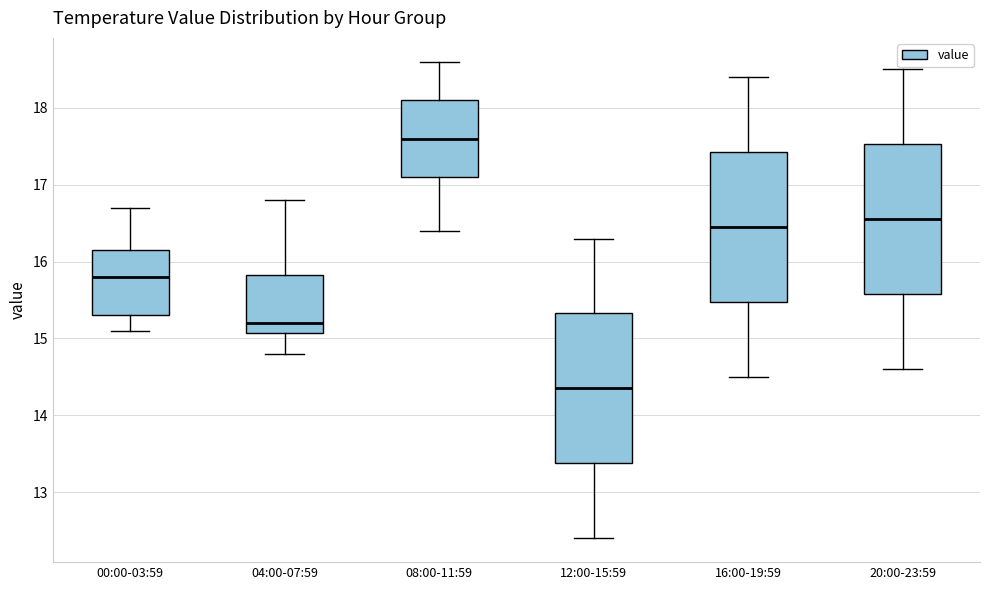

Reading left to right, read every box against the y-axis: the position of its median line, the range the box covers, and the ends of its whiskers. The values are not printed on the chart, so give them approximately, as read against the axis.

00:00-03:59: median 15.8, box 15.3 to 16.2, whiskers 15.1 to 16.7
04:00-07:59: median 15.2, box 15.1 to 15.8, whiskers 14.8 to 16.8
08:00-11:59: median 17.6, box 17.1 to 18.1, whiskers 16.4 to 18.6
12:00-15:59: median 14.4, box 13.4 to 15.3, whiskers 12.4 to 16.3
16:00-19:59: median 16.5, box 15.5 to 17.4, whiskers 14.5 to 18.4
20:00-23:59: median 16.6, box 15.6 to 17.5, whiskers 14.6 to 18.5